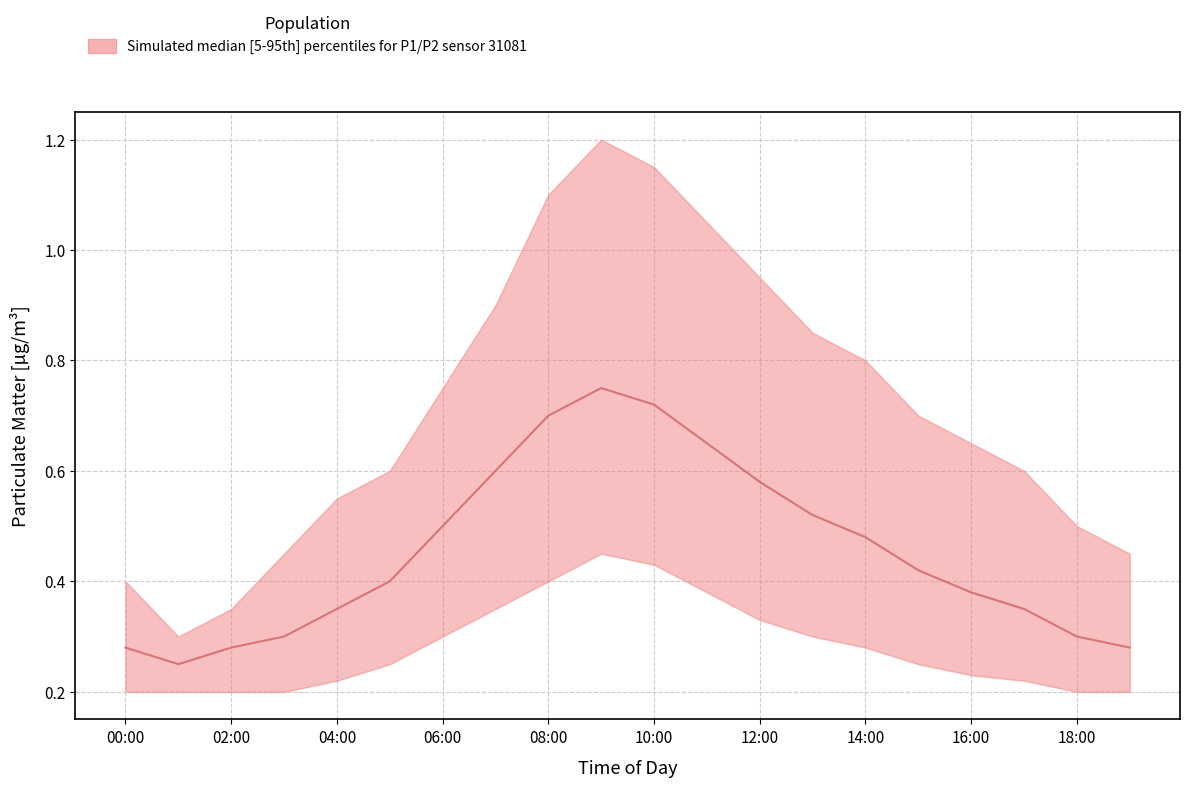

What is the difference between the highest and lowest values at 00:00?

0.2